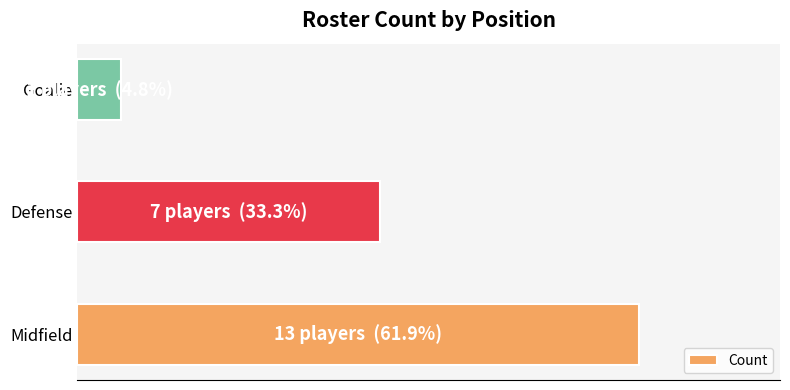

Does the chart contain any negative values?

No